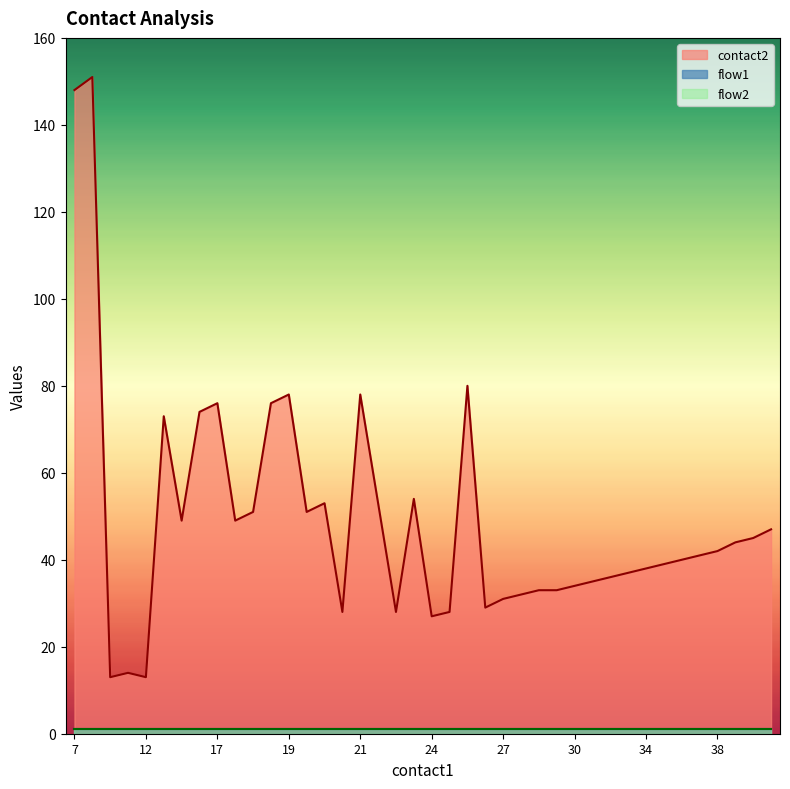

Which series changed the most between 17 and 22?

contact2